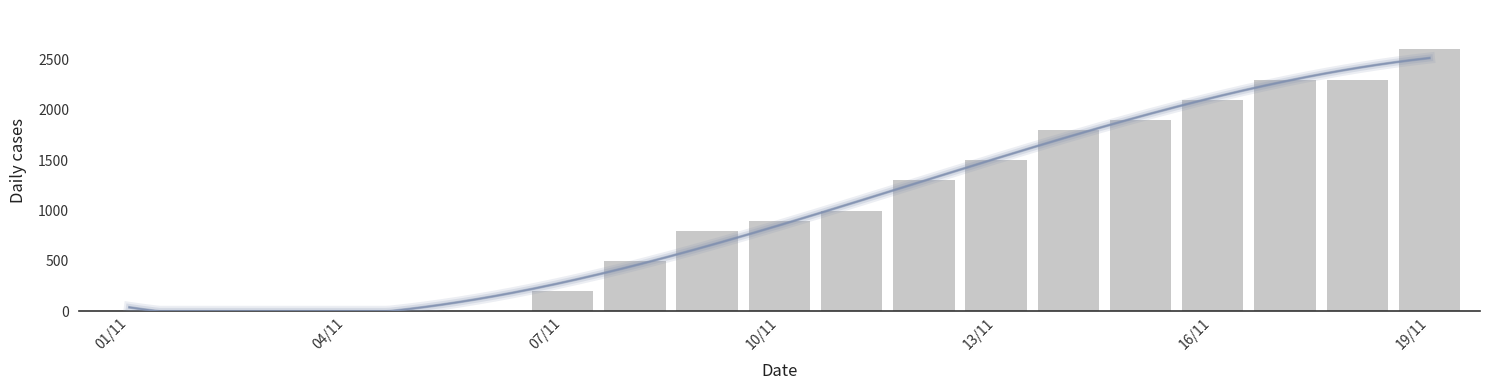

At which label does the data first exceed 900?

10